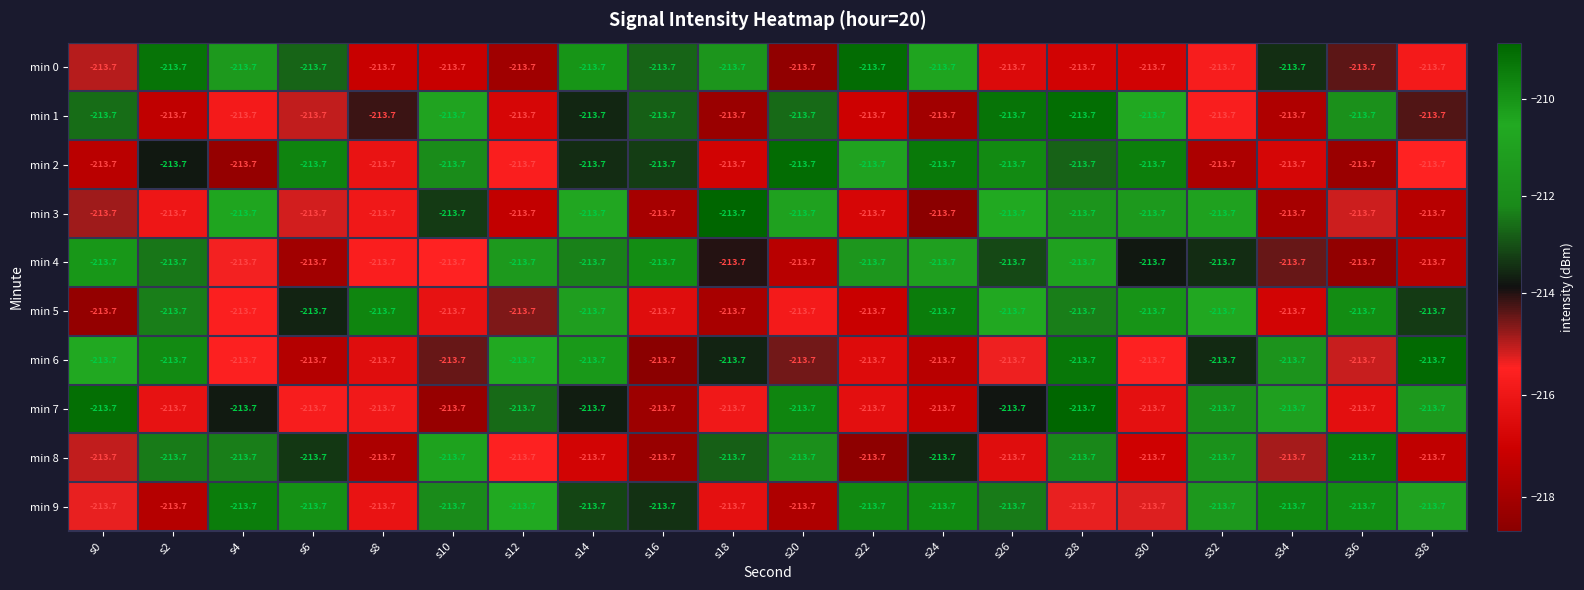

Which has a higher value, s34 or s14?

s14